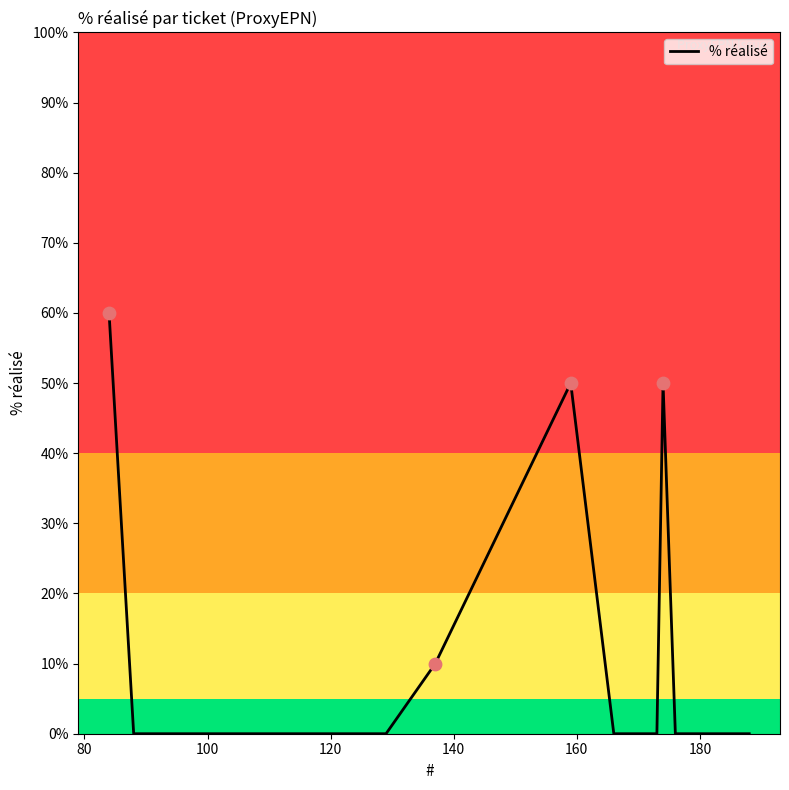

What is the maximum value shown in the chart?

60